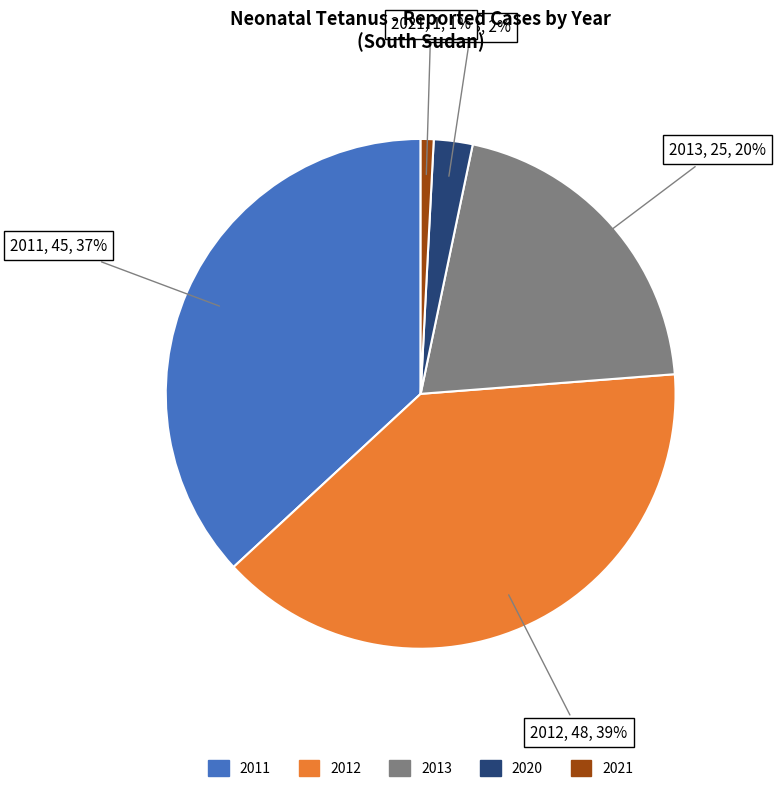

Does any single category account for the majority?

No